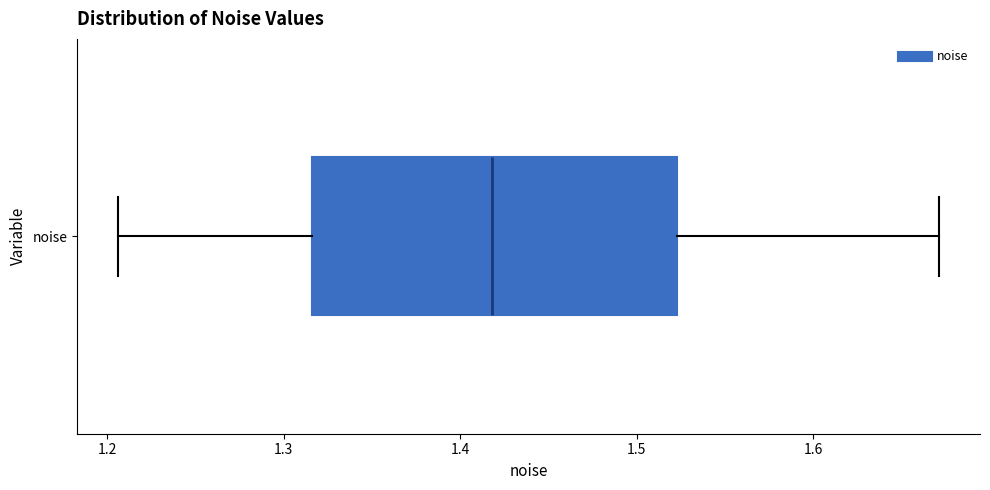

Read this box plot against the x-axis: the position of the median line, the range covered by the box, and the ends of both whiskers. The values are not printed on the chart, so give them approximately, as read against the axis.

median 1.42, box 1.32 to 1.52, whiskers 1.21 to 1.67